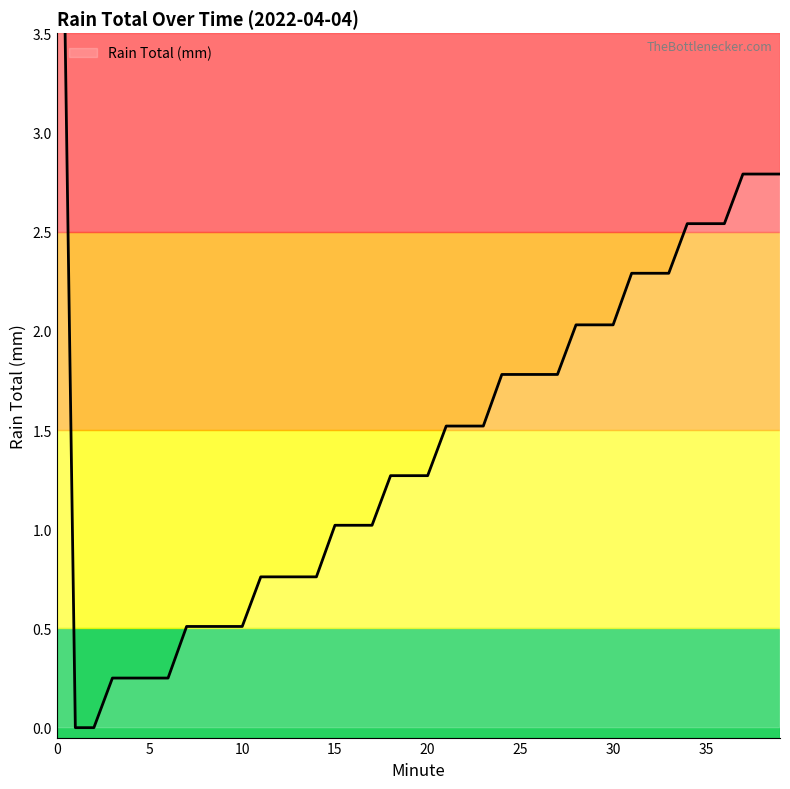

What is the change in value from 3 to 39?

+2.5